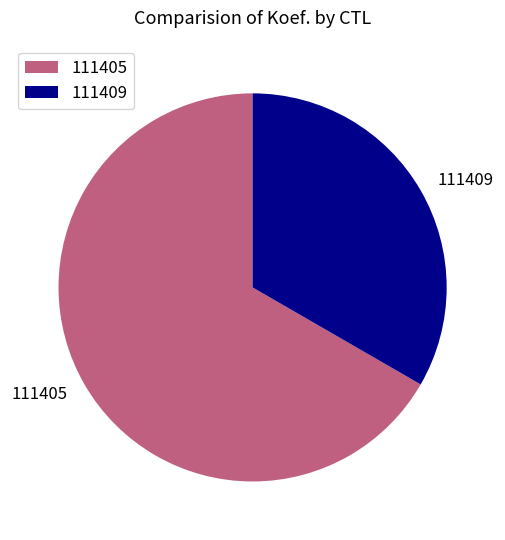

True or false: 111409 accounts for 33% of the total.

True